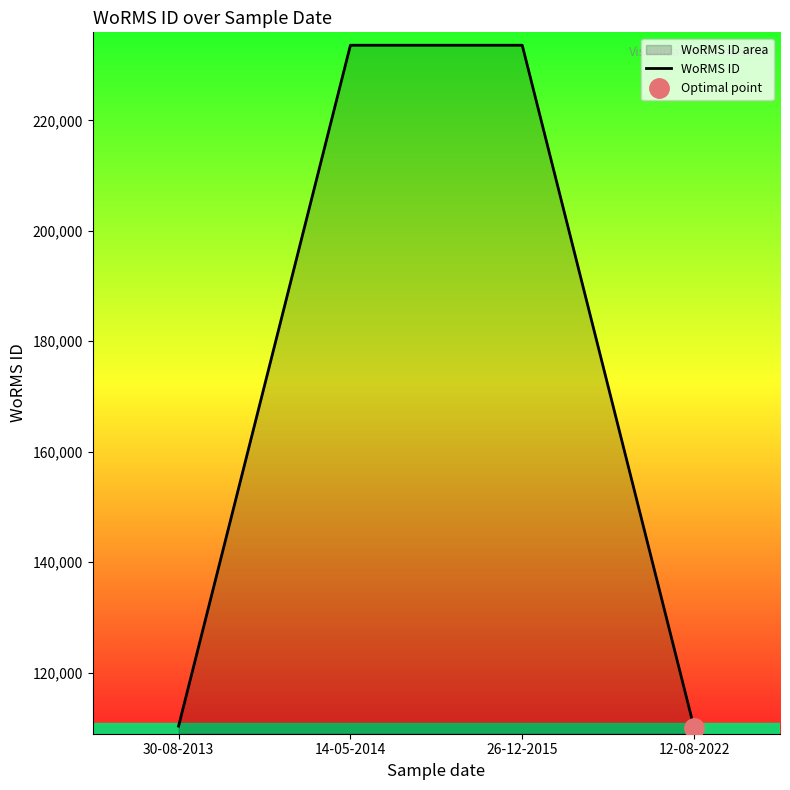

What is the label of the 3rd point from the left?

26-12-2015